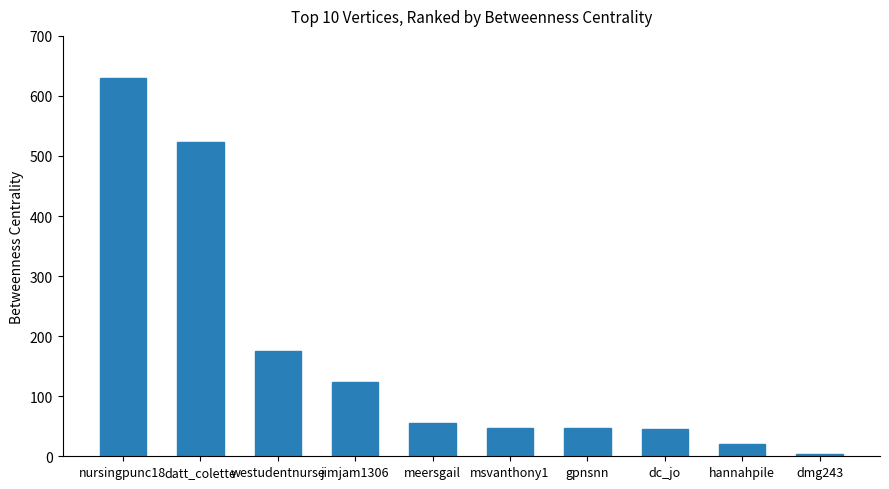

What is the difference between the maximum and minimum values?

627.0